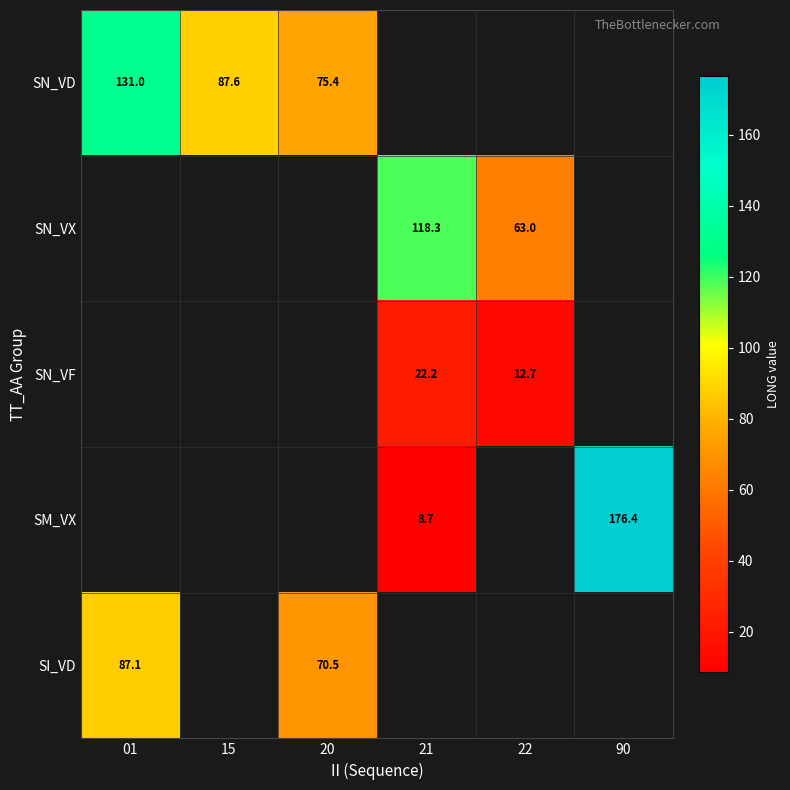

Is it true that SN_VX equals 35.8 at 22?

False